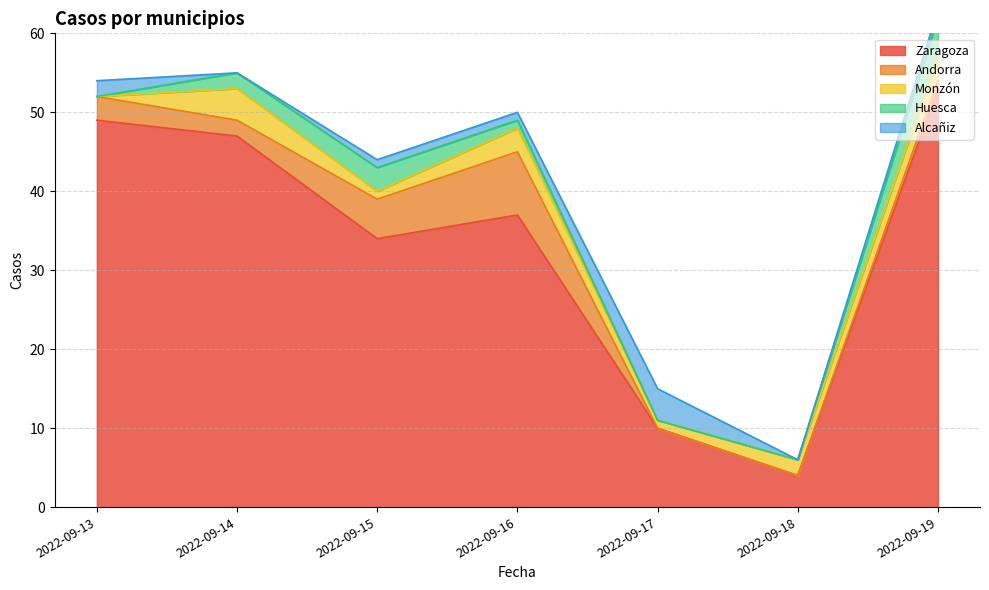

Which series has the largest total across all categories?

Zaragoza